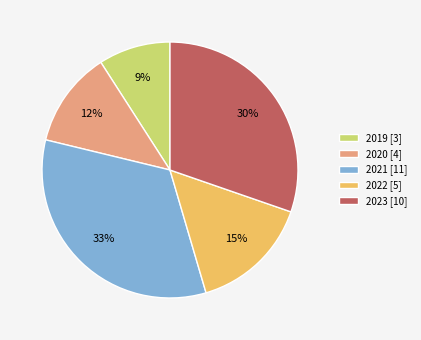

The 2023 slice represents 30% of the pie. True or false?

True